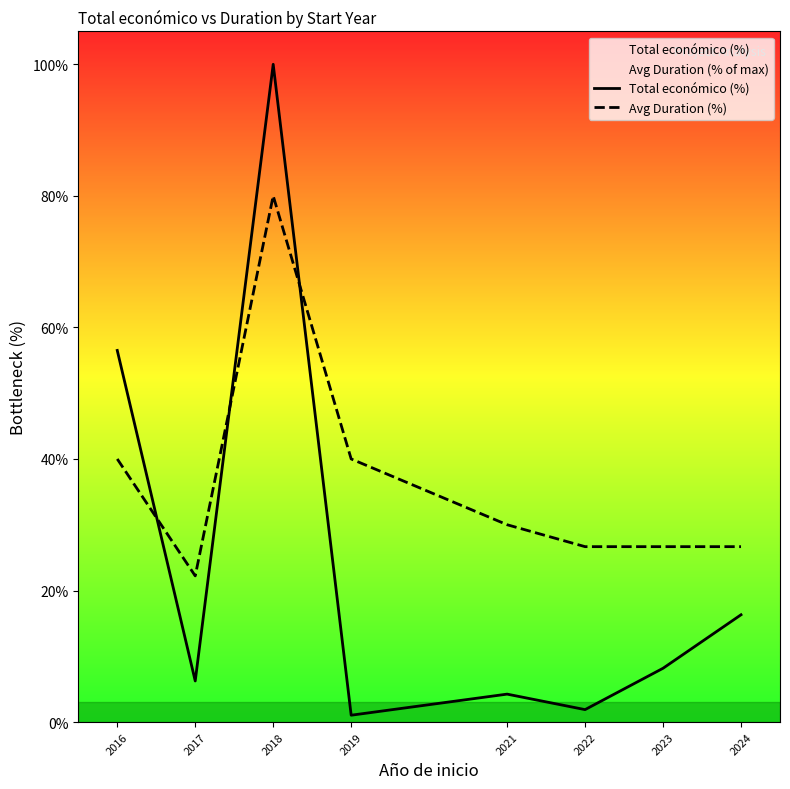

What is the sum of all Total económico (%) values?

194.4